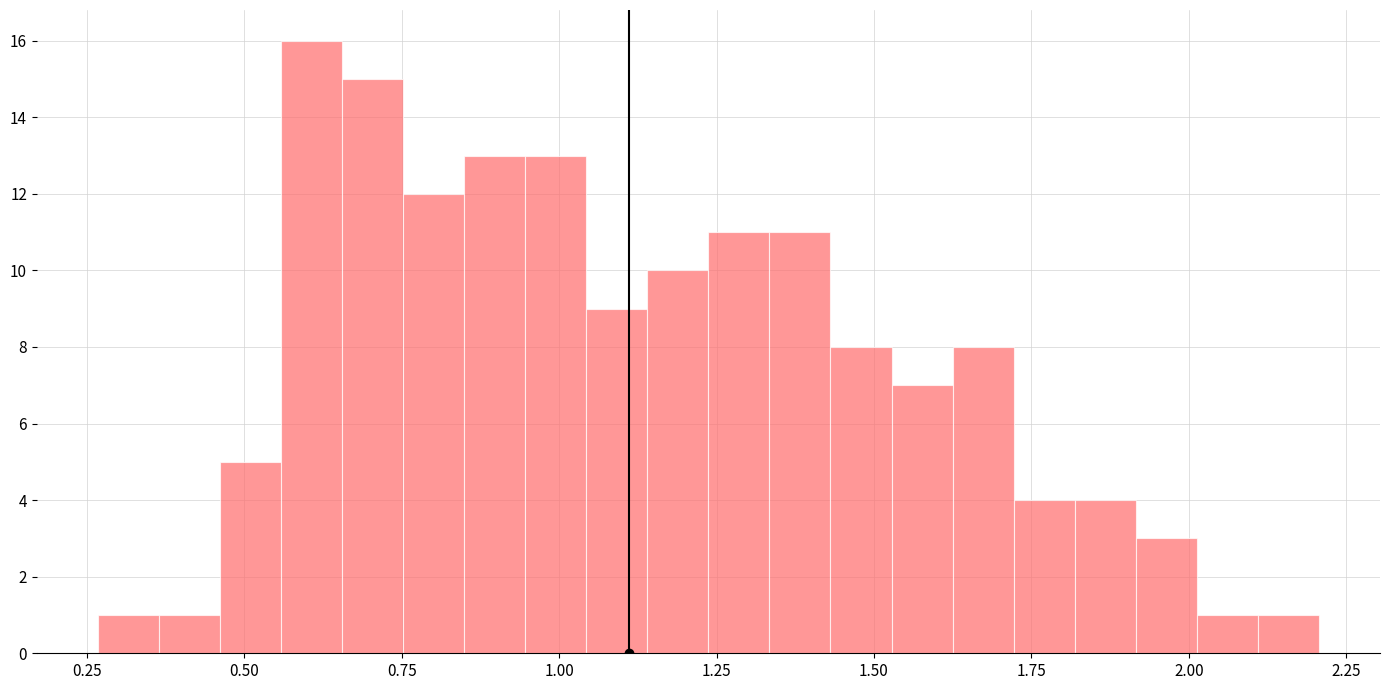

Around what value on the x-axis is the tallest bar? Give the approximate position of its centre, as read against the axis.

0.60